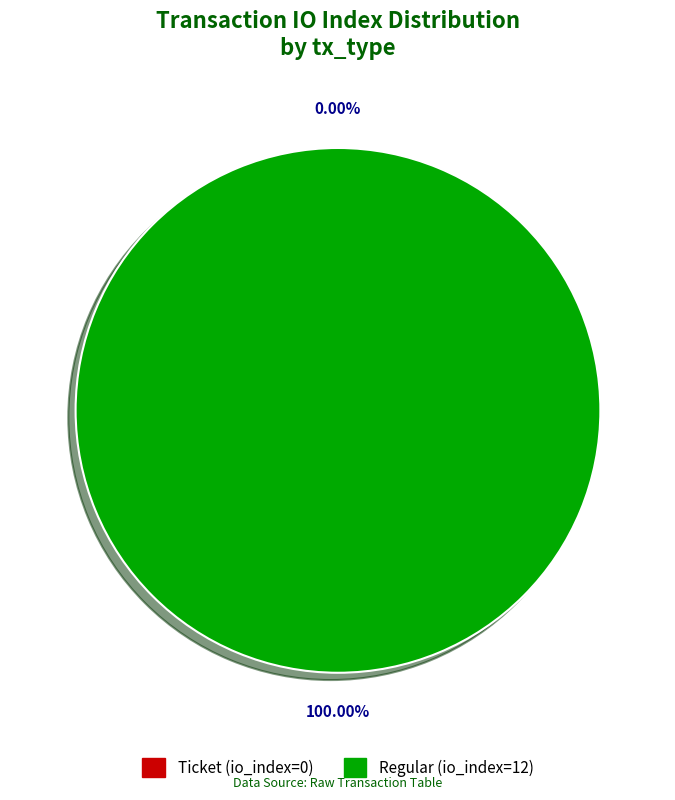

What percentage is the Regular (io_index=12) slice, to the nearest percent?

100%